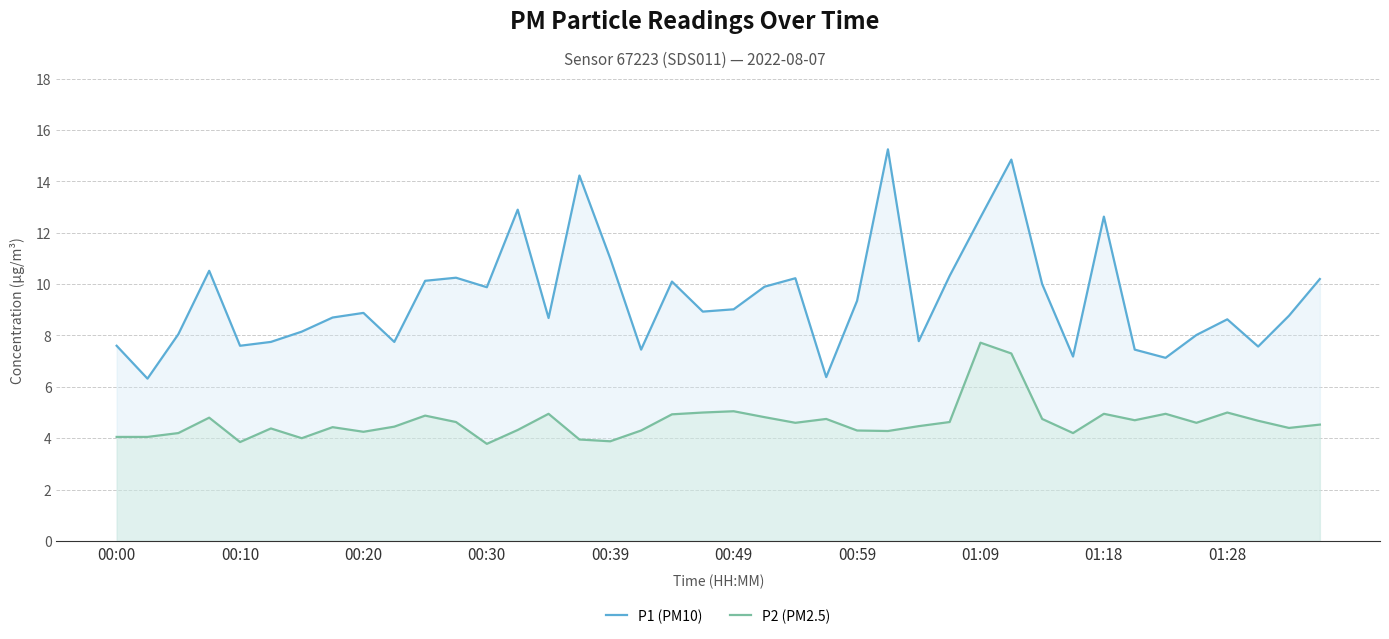

Which category has the highest value in the P2 (PM2.5) series?

01:09